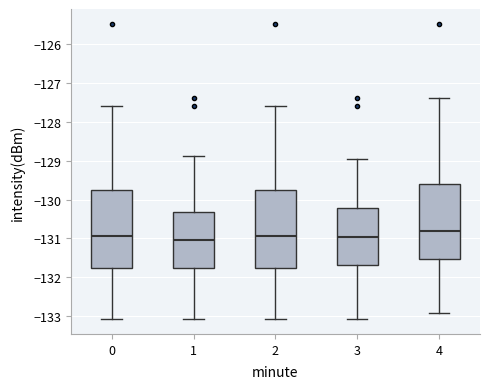

Where does the median line of the box at x = 4 sit on the y-axis? The values are not printed on the chart, so give them approximately, as read against the axis.

-130.8